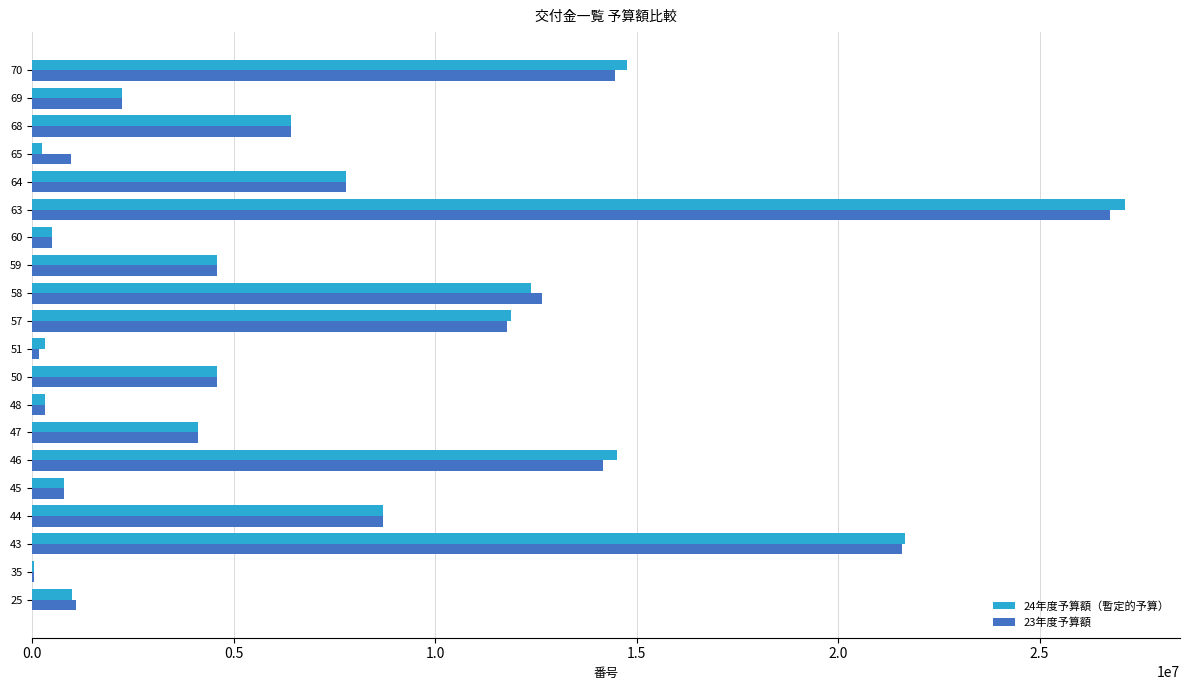

How many series are shown in this chart?

2